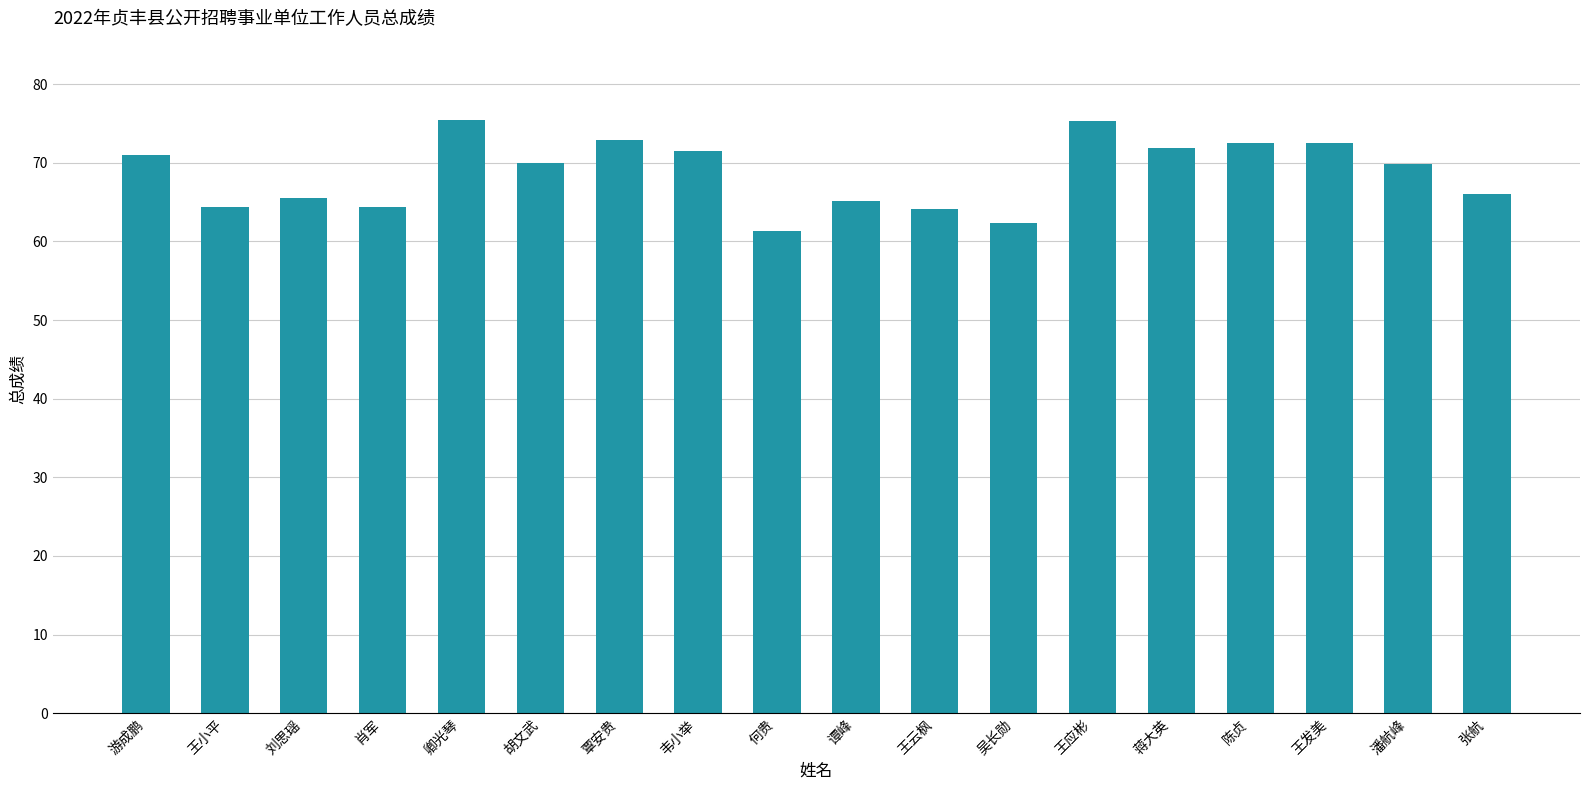

What is the difference between the values at 蒋大英 and 胡文武?

2.0